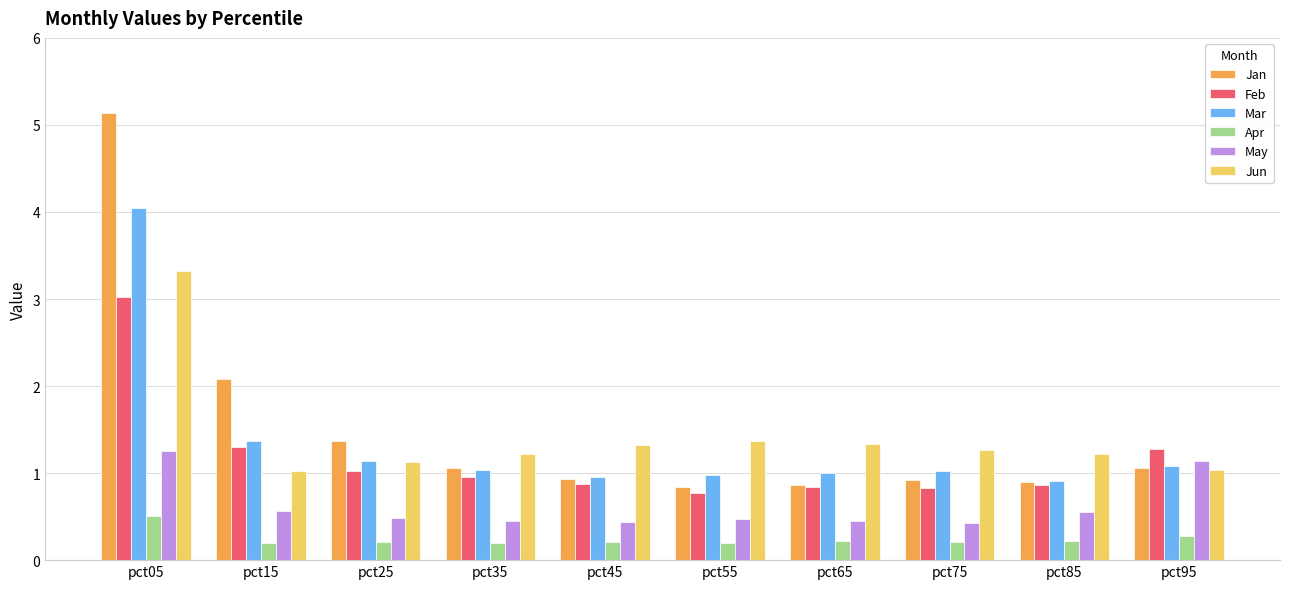

How many bars are there in each group?

6